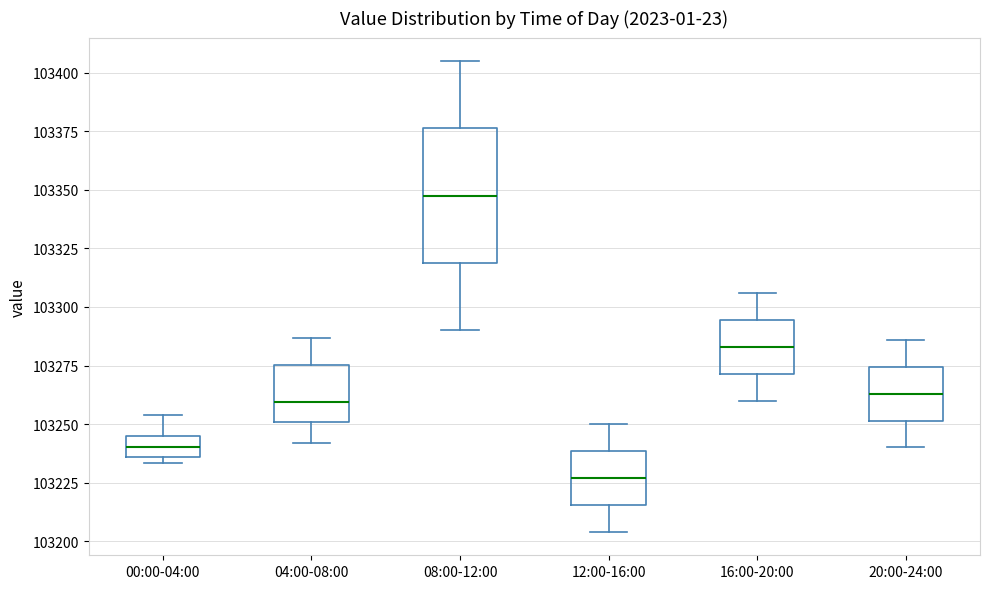

Reading left to right, read every box against the y-axis: the position of its median line, the range the box covers, and the ends of its whiskers. The values are not printed on the chart, so give them approximately, as read against the axis.

00:00-04:00: median 103240, box 103235 to 103245, whiskers 103235 (just below the box's lower edge) to 103255
04:00-08:00: median 103260, box 103250 to 103275, whiskers 103240 to 103285
08:00-12:00: median 103350, box 103320 to 103375, whiskers 103290 to 103405
12:00-16:00: median 103225, box 103215 to 103240, whiskers 103205 to 103250
16:00-20:00: median 103285, box 103270 to 103295, whiskers 103260 to 103305
20:00-24:00: median 103265, box 103250 to 103275, whiskers 103240 to 103285